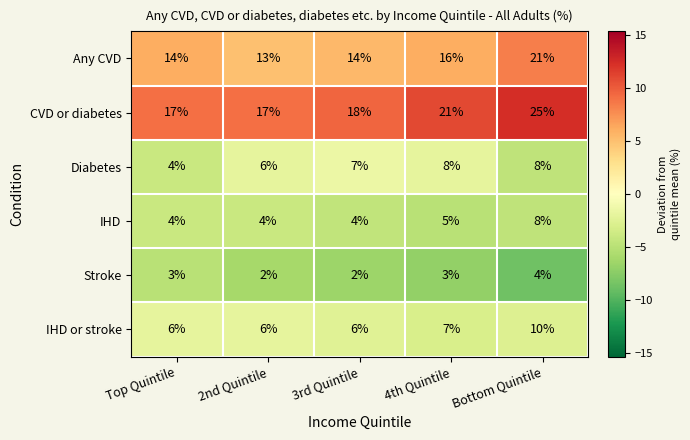

Which series changed the most between 2nd Quintile and 4th Quintile?

CVD or diabetes